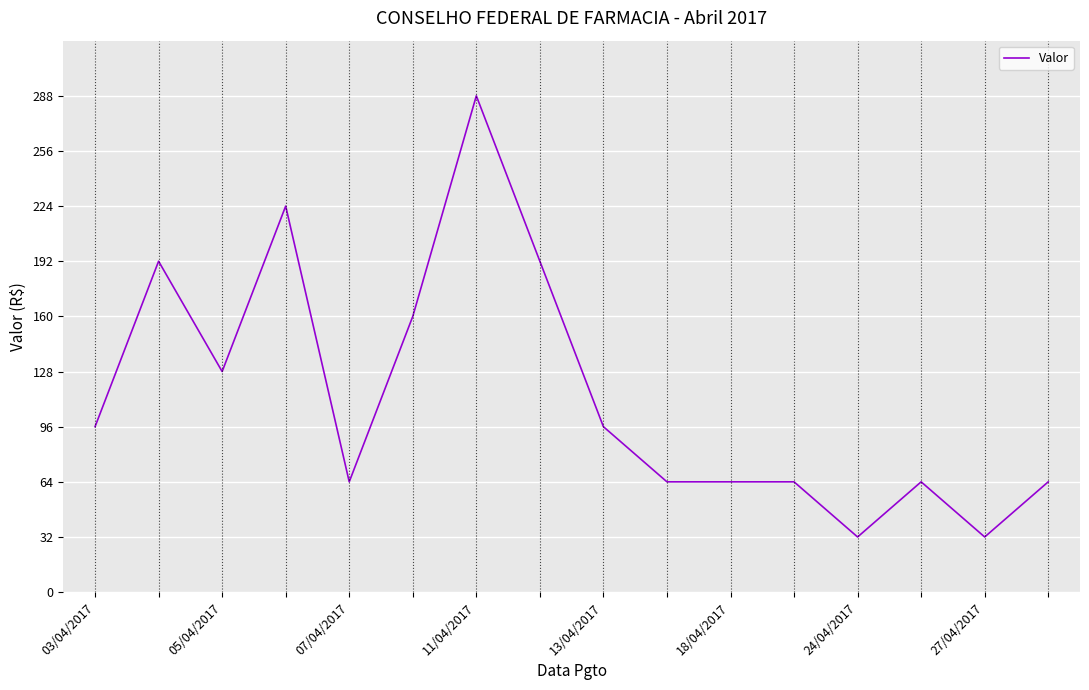

What is the sum of all values?

1824